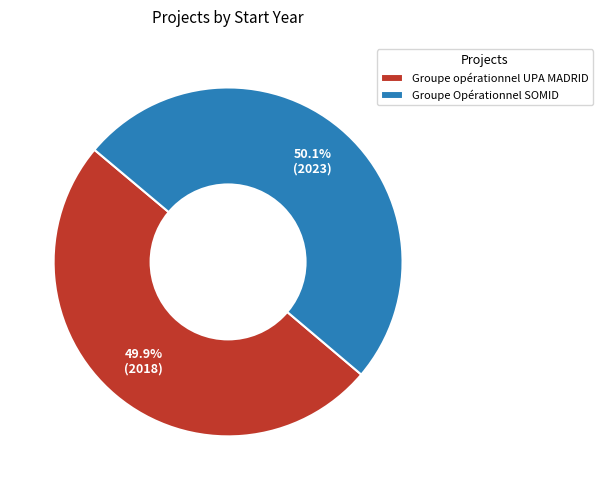

True or false: Groupe Opérationnel SOMID accounts for 50% of the total.

True